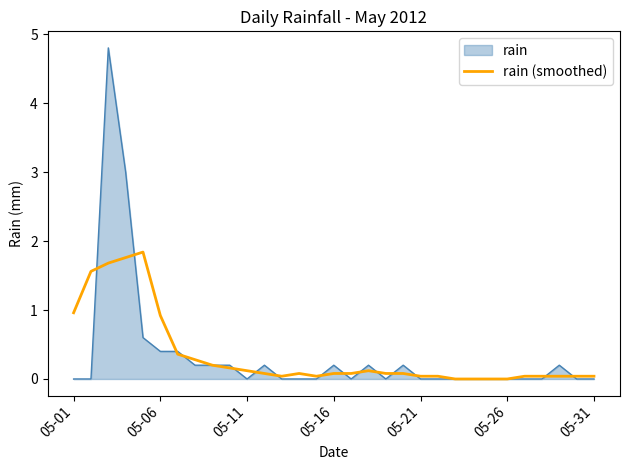

What is the maximum value shown in the chart?

4.8